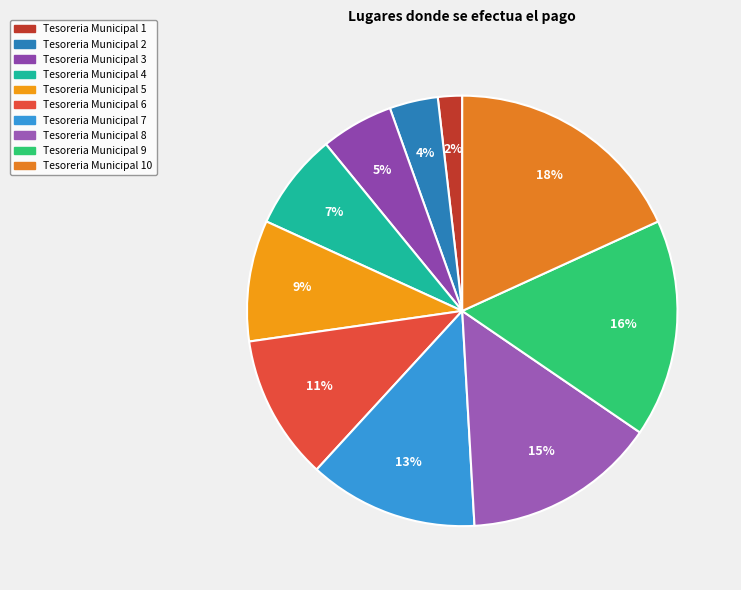

How many slices are in this pie chart?

10